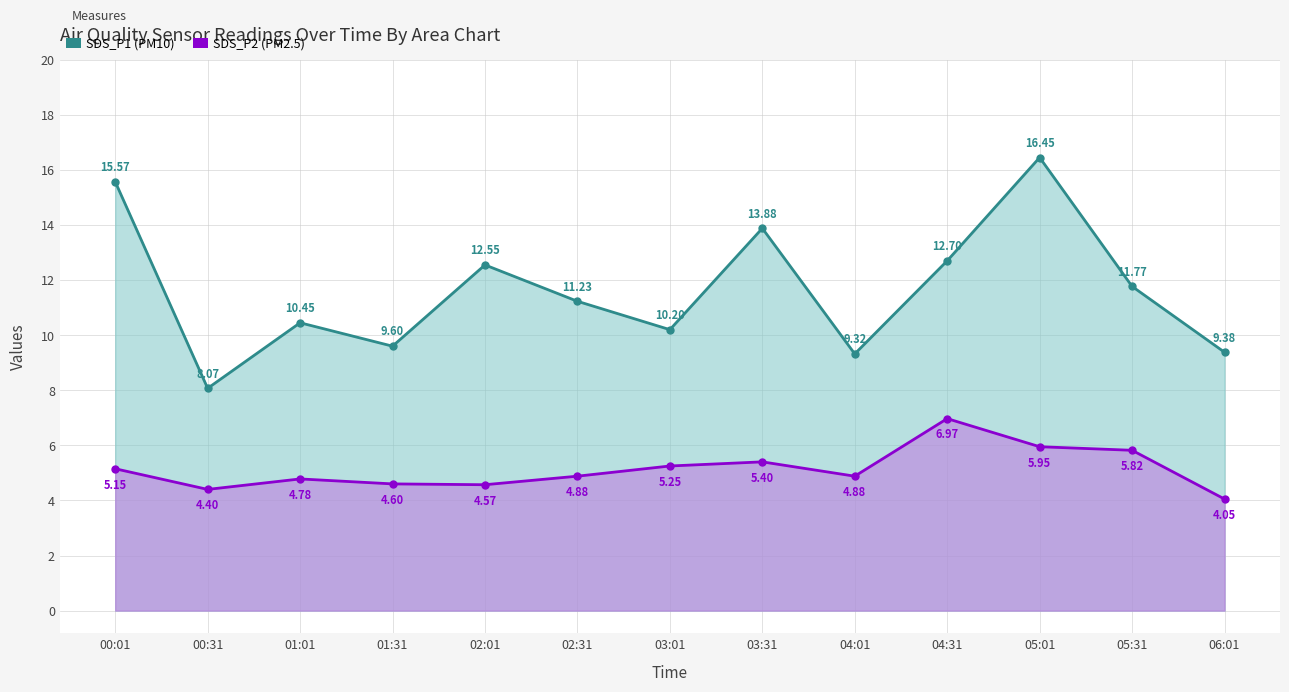

At 01:01, list the series in order from smallest to largest.

SDS_P2, SDS_P1